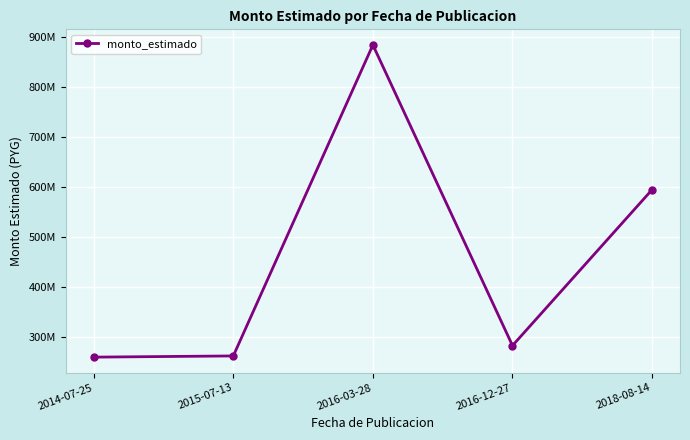

Is this an area chart (filled region under the line)?

No